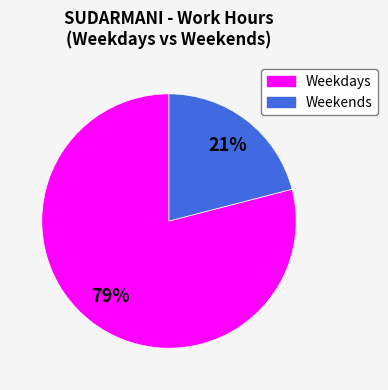

To the nearest percent, what is the difference between the largest and smallest slice percentages?

58%